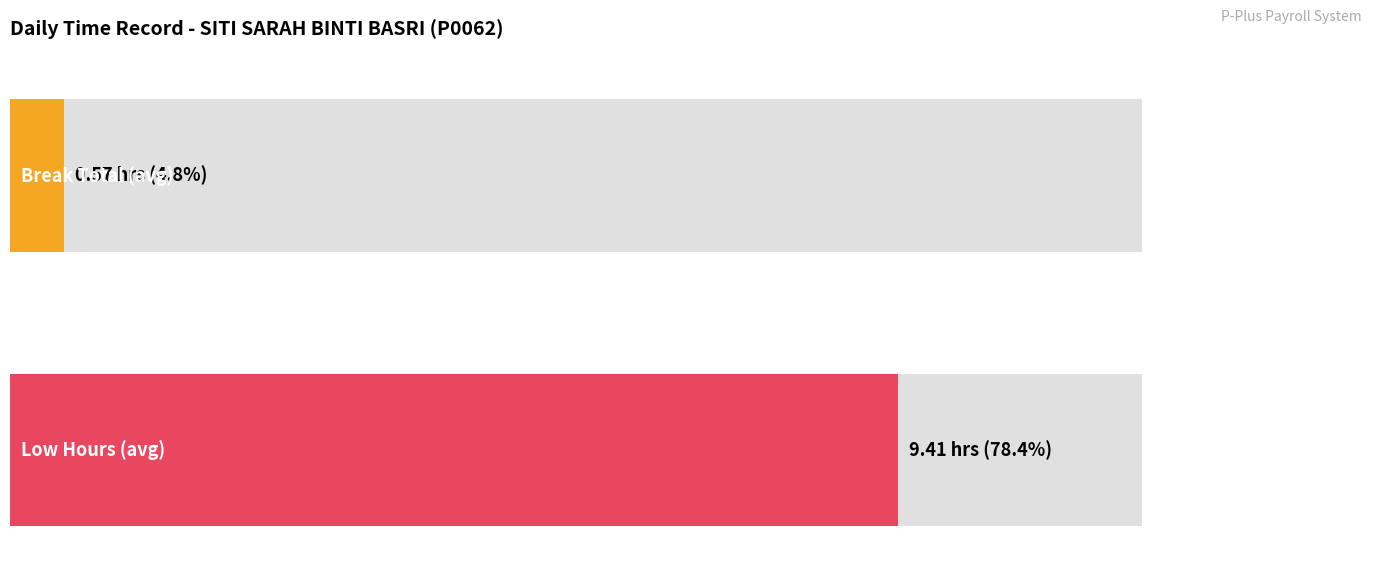

Which series has the widest spread of values?

Low (Hours)